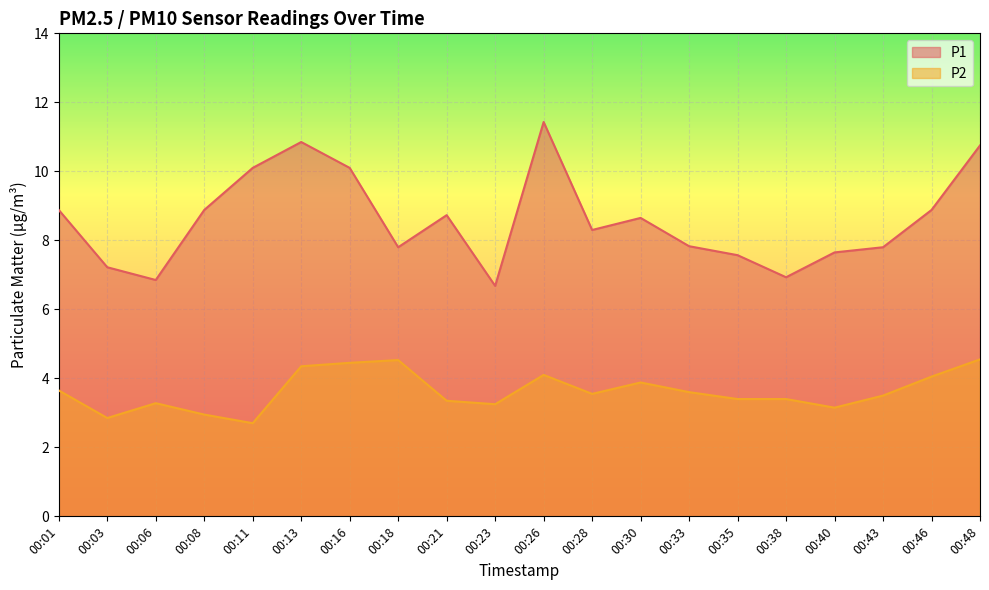

How many values in the P1 series are below 8?

9